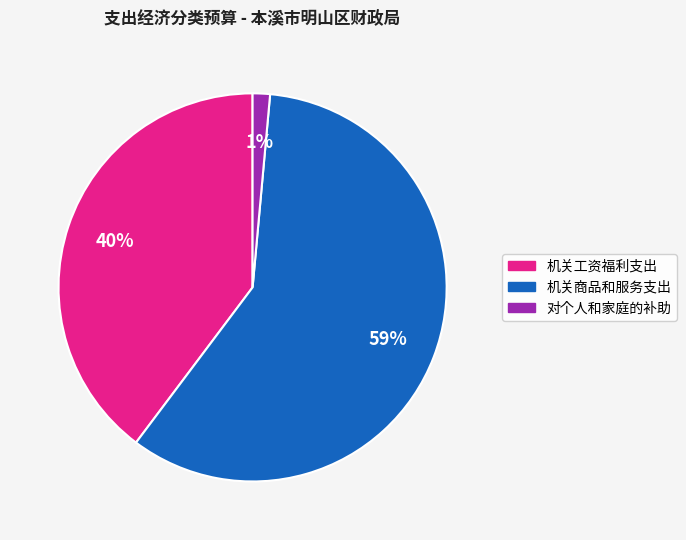

Count the number of slices in the pie.

3